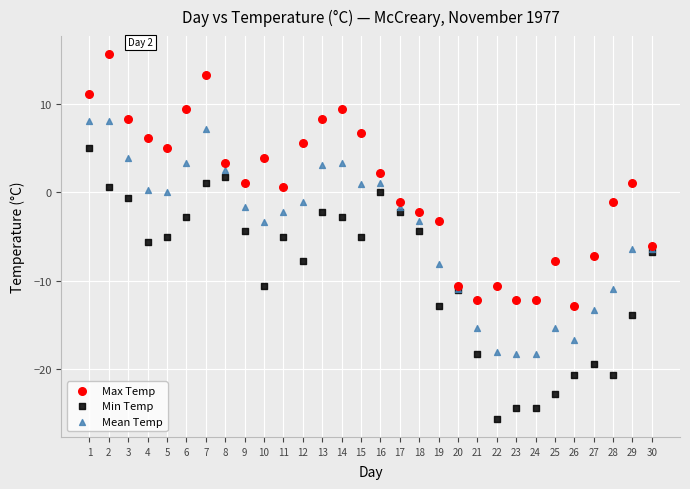

Which series reaches the minimum Y coordinate?

Min Temp